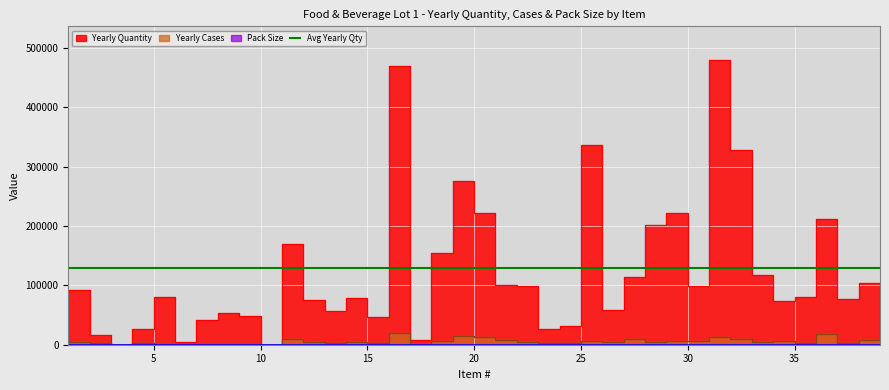

Which series has the widest spread of values?

Yearly Quantity